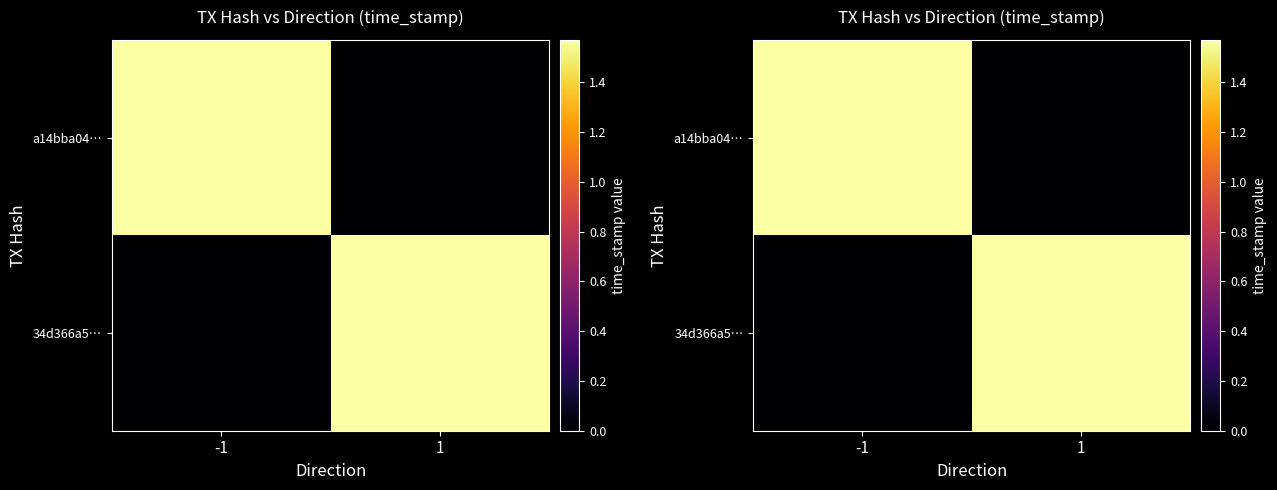

What is the greatest value displayed?

1571082008